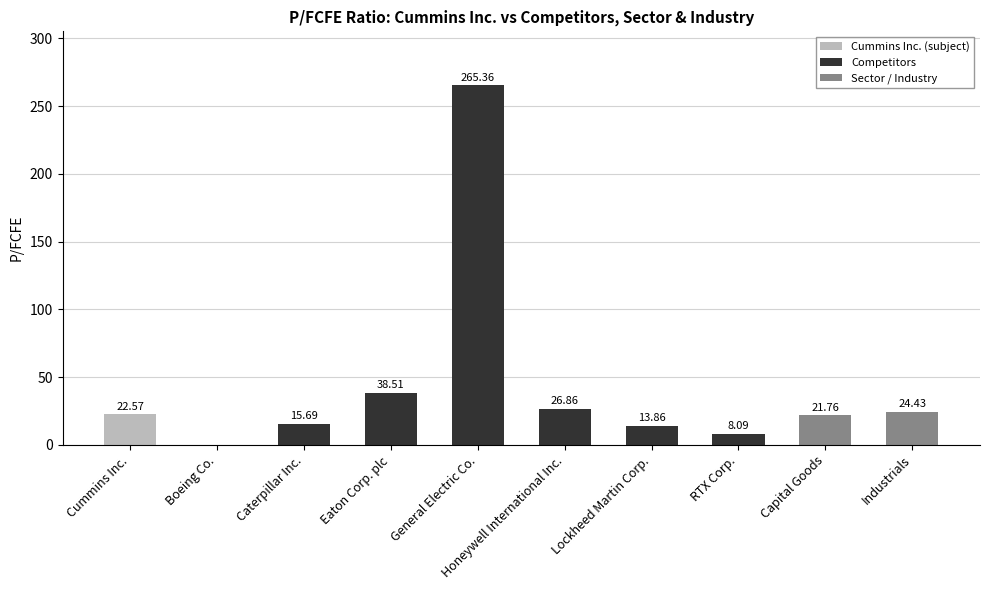

True or false: the data shows 12.6 at Industrials.

False